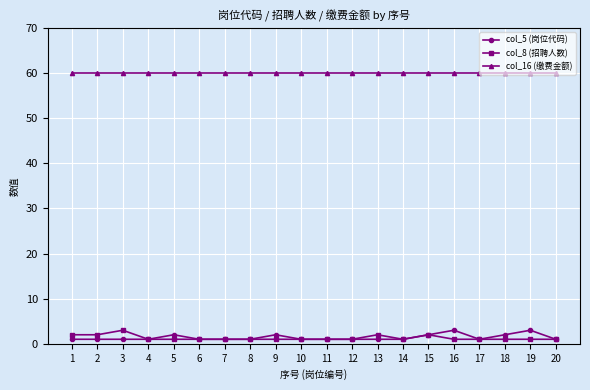

Is the value of col_8 (招聘人数) at 16 greater than the value of col_16 (缴费金额) at 4?

No